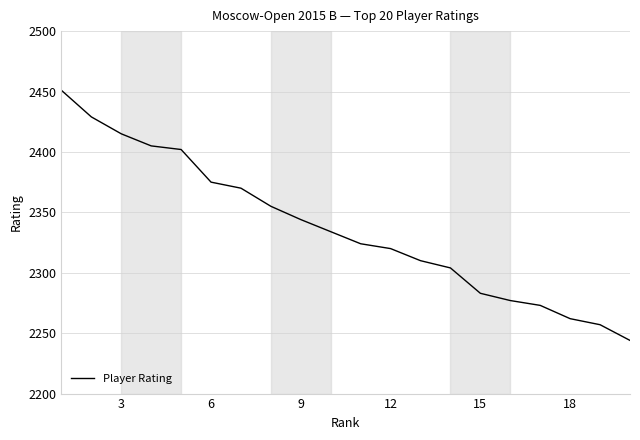

What is the maximum value shown in the chart?

2451